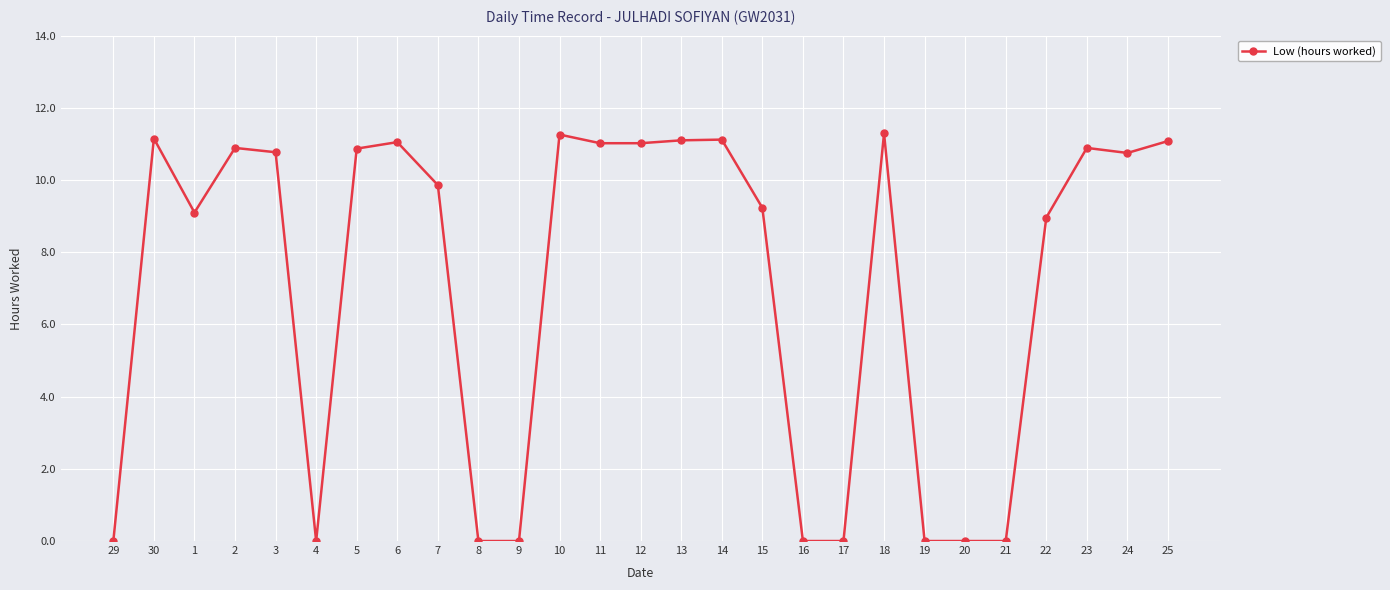

Which has a higher value, 8 or 24?

24